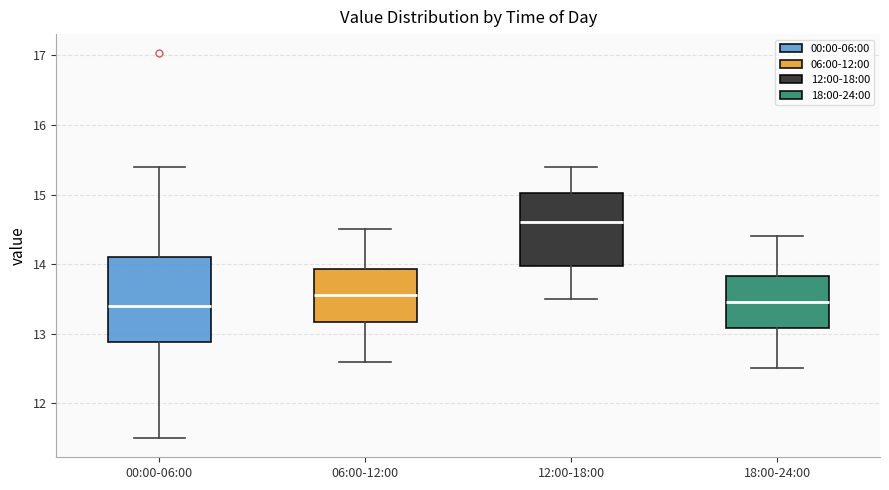

Reading left to right, read every box against the y-axis: the position of its median line, the range the box covers, and the ends of its whiskers. The values are not printed on the chart, so give them approximately, as read against the axis.

00:00-06:00: median 13.4, box 12.9 to 14.1, whiskers 11.5 to 15.4
06:00-12:00: median 13.6, box 13.2 to 13.9, whiskers 12.6 to 14.5
12:00-18:00: median 14.6, box 14.0 to 15.0, whiskers 13.5 to 15.4
18:00-24:00: median 13.5, box 13.1 to 13.8, whiskers 12.5 to 14.4